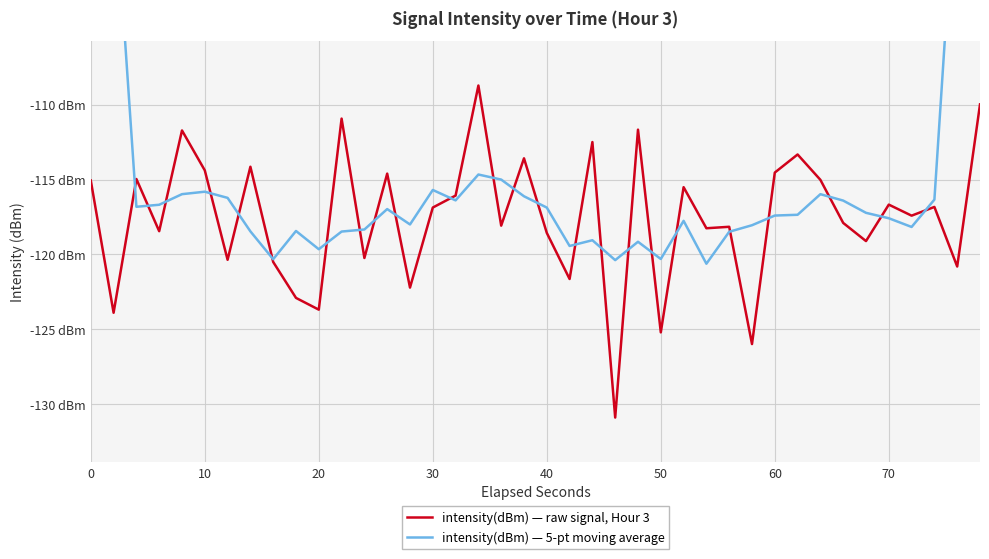

Rank the series by their maximum value, from lowest to highest.

intensity(dBm) — raw signal, Hour 3, intensity(dBm) — 5-pt moving average